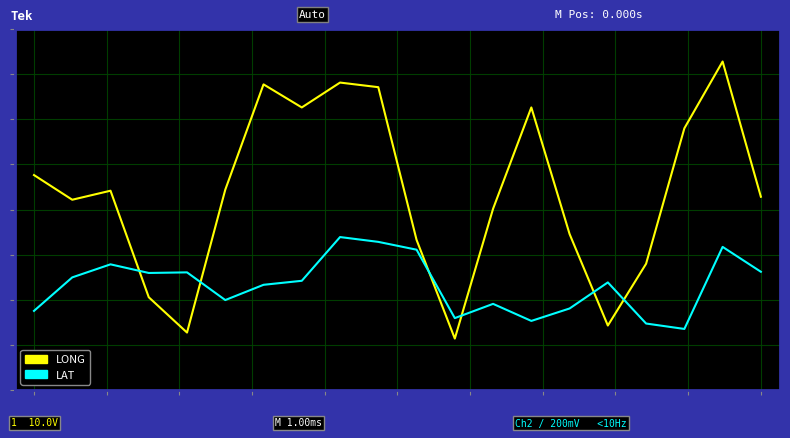

Which series has the widest spread of values?

LONG